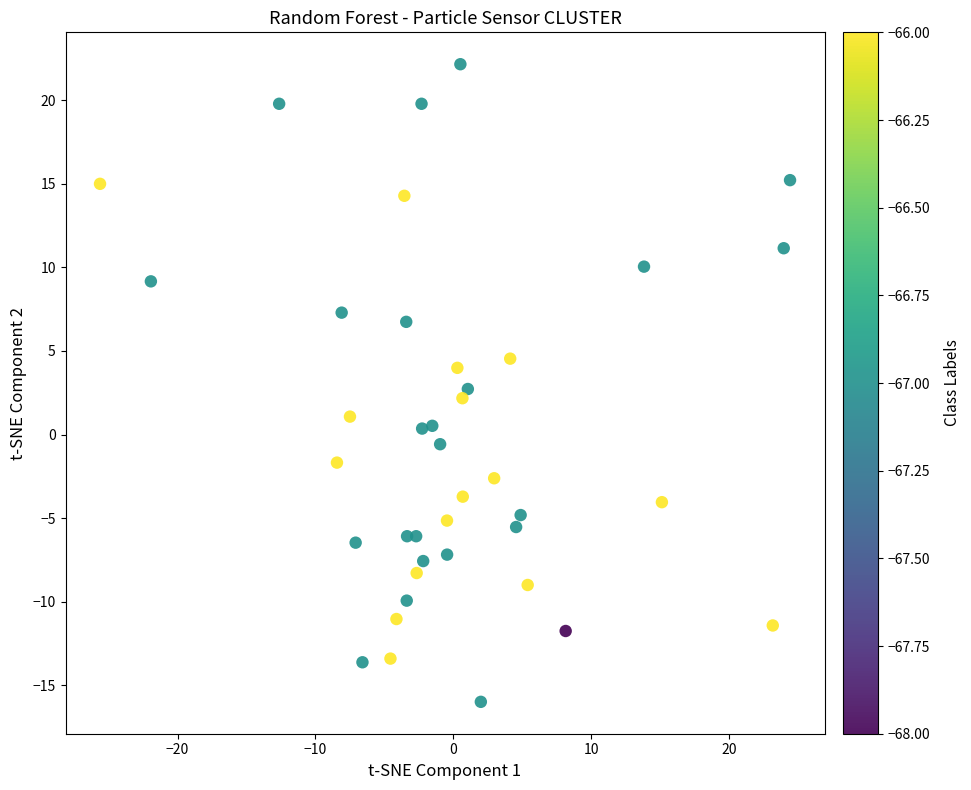

What is the range of Y values (max minus min)?

38.2